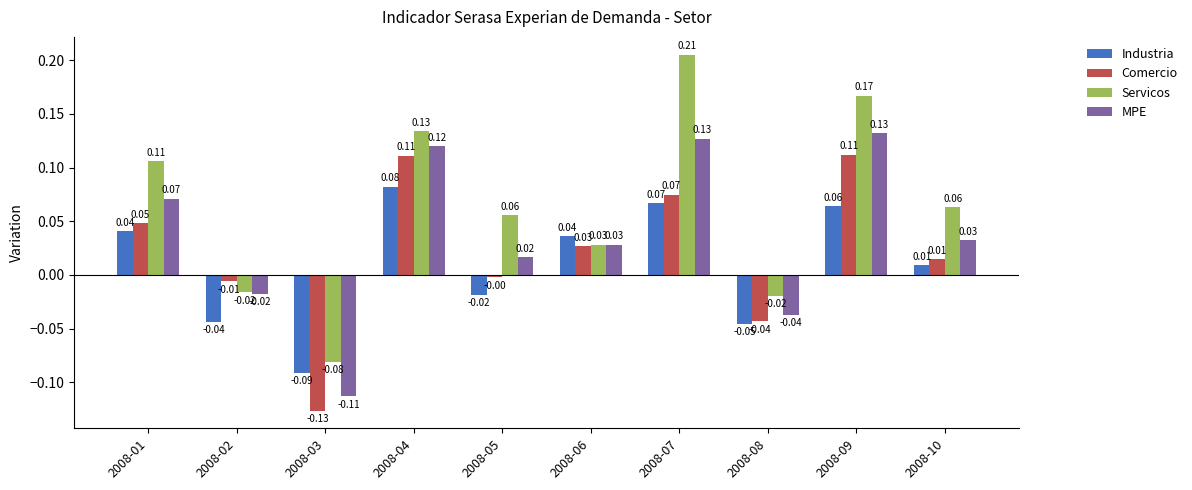

List the series in order of their overall mean, lowest first.

Industria, Comercio, MPE, Servicos